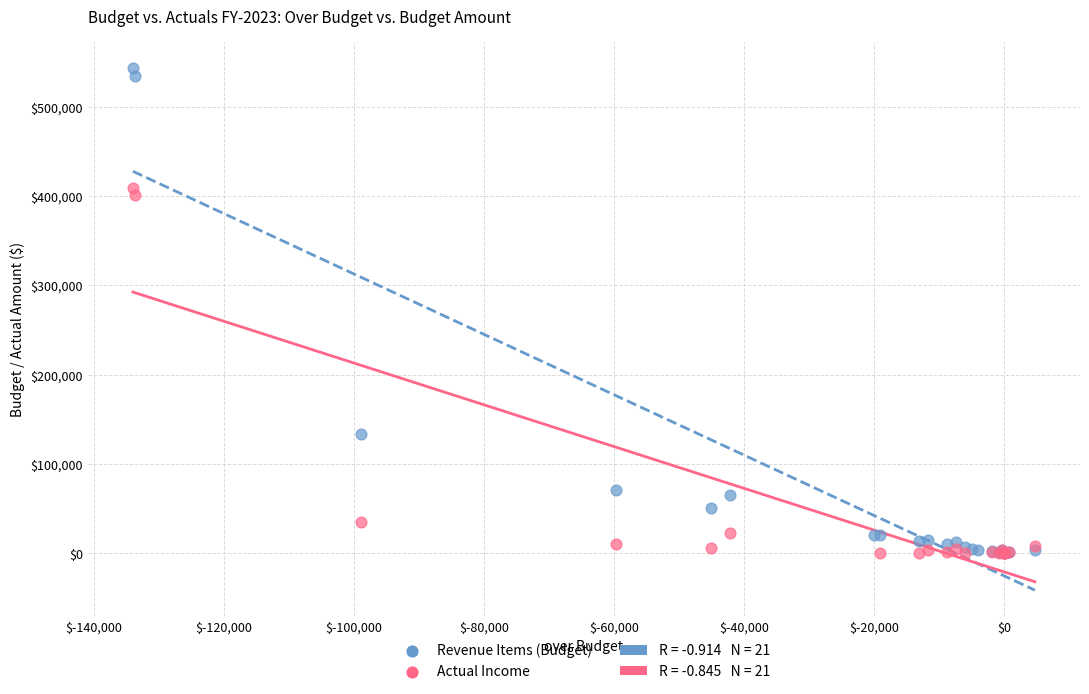

Which series contains the highest Y value?

Revenue Items (Budget)